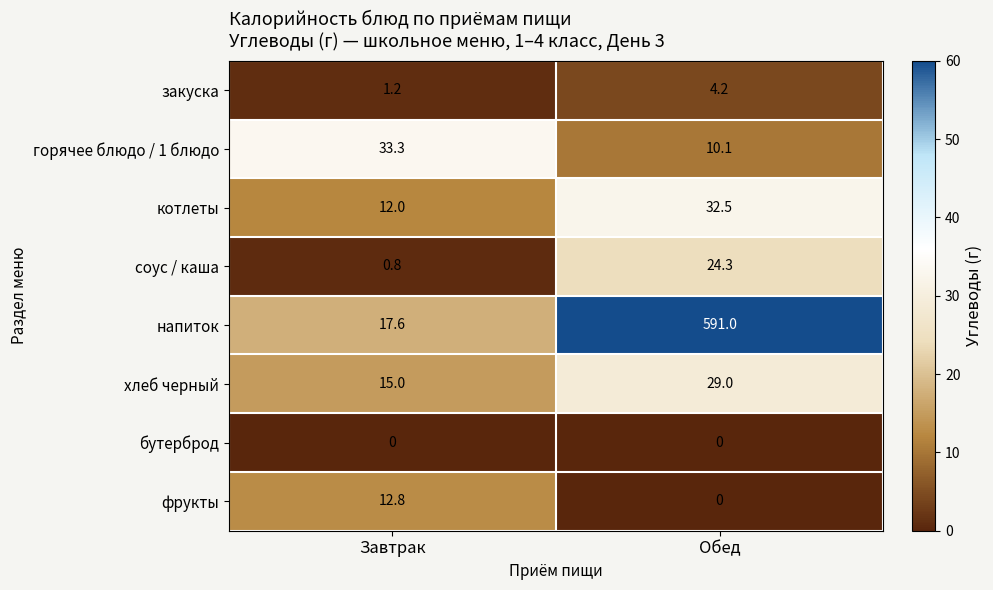

What is the difference between the напиток values at Обед and Завтрак?

573.4